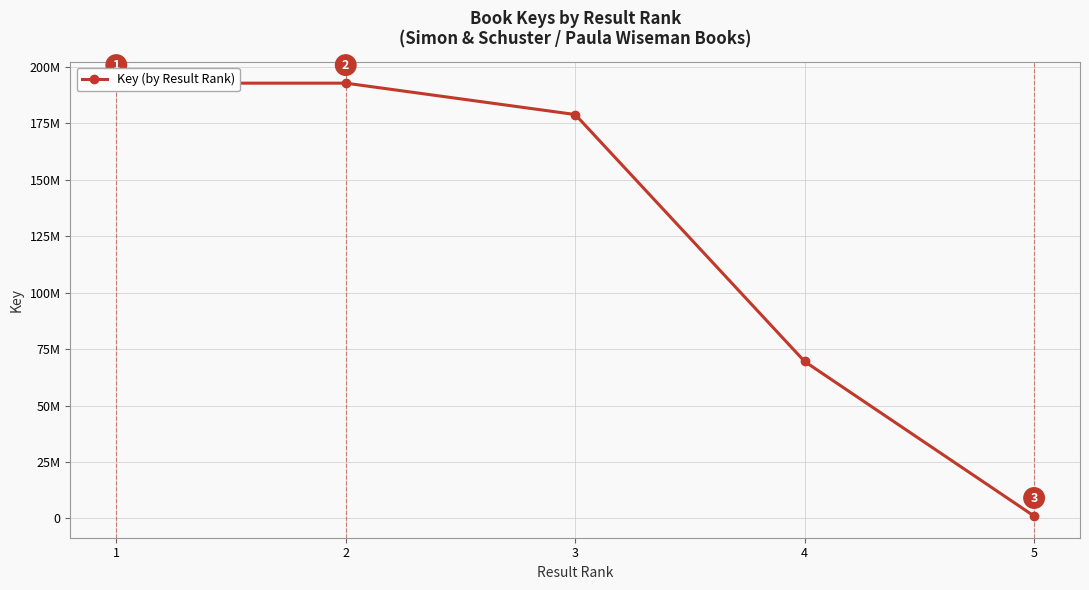

Does the chart have visible grid lines?

Yes